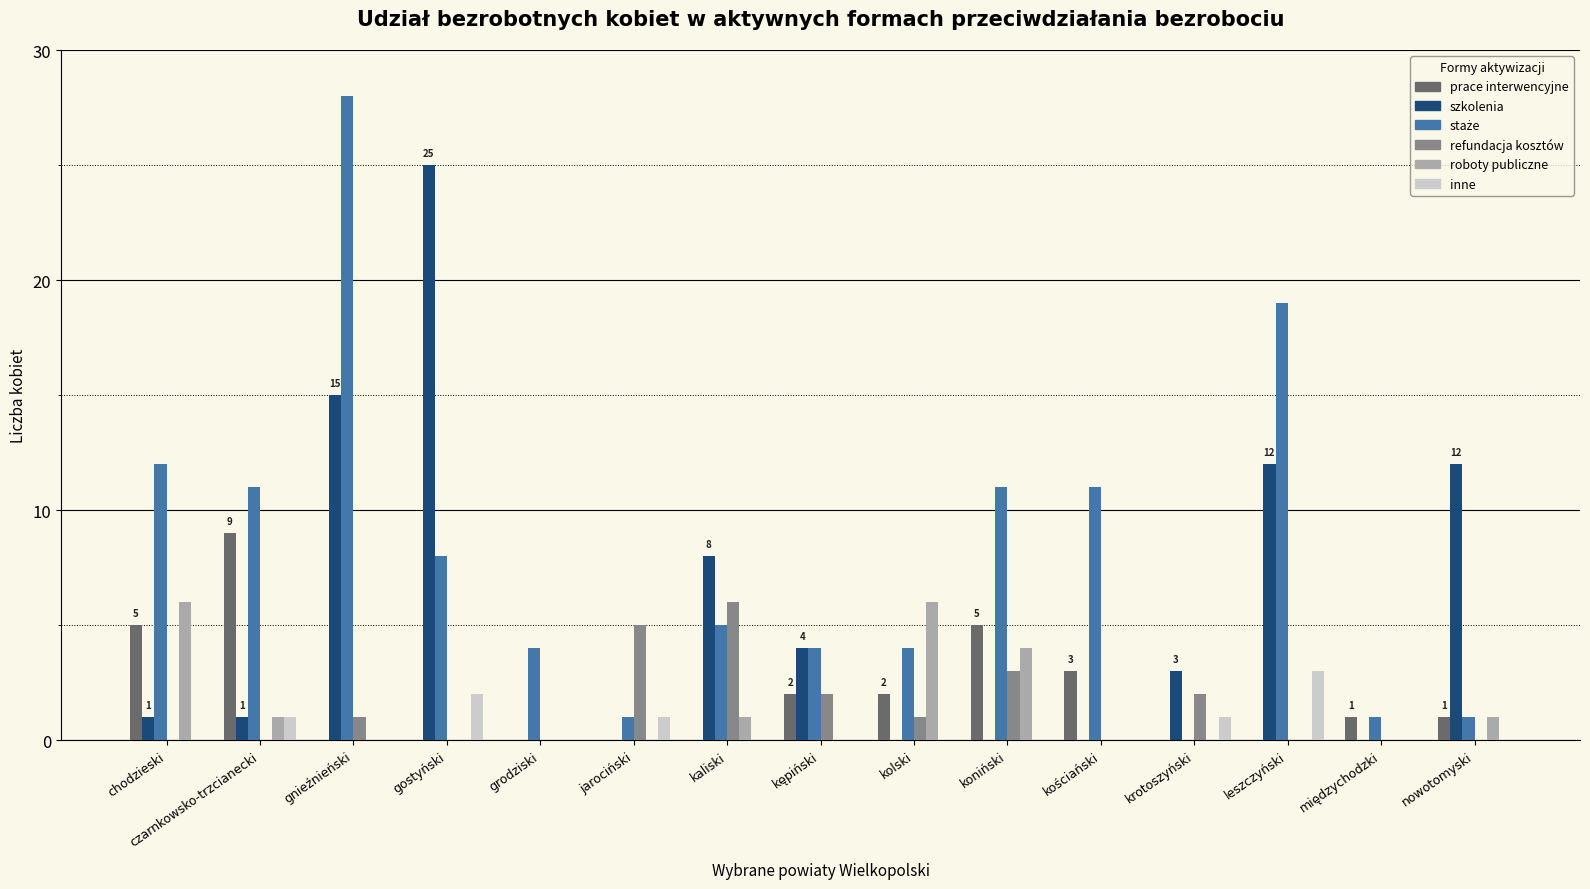

What is the sum of the szkolenia values at kościański and kaliski?

8